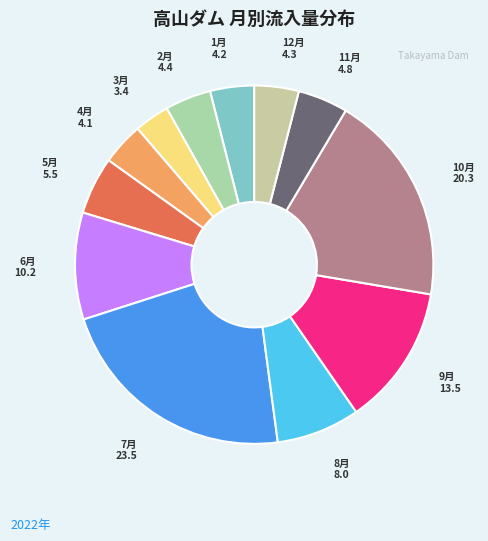

Is it true that 4月 is 9% of the pie?

False